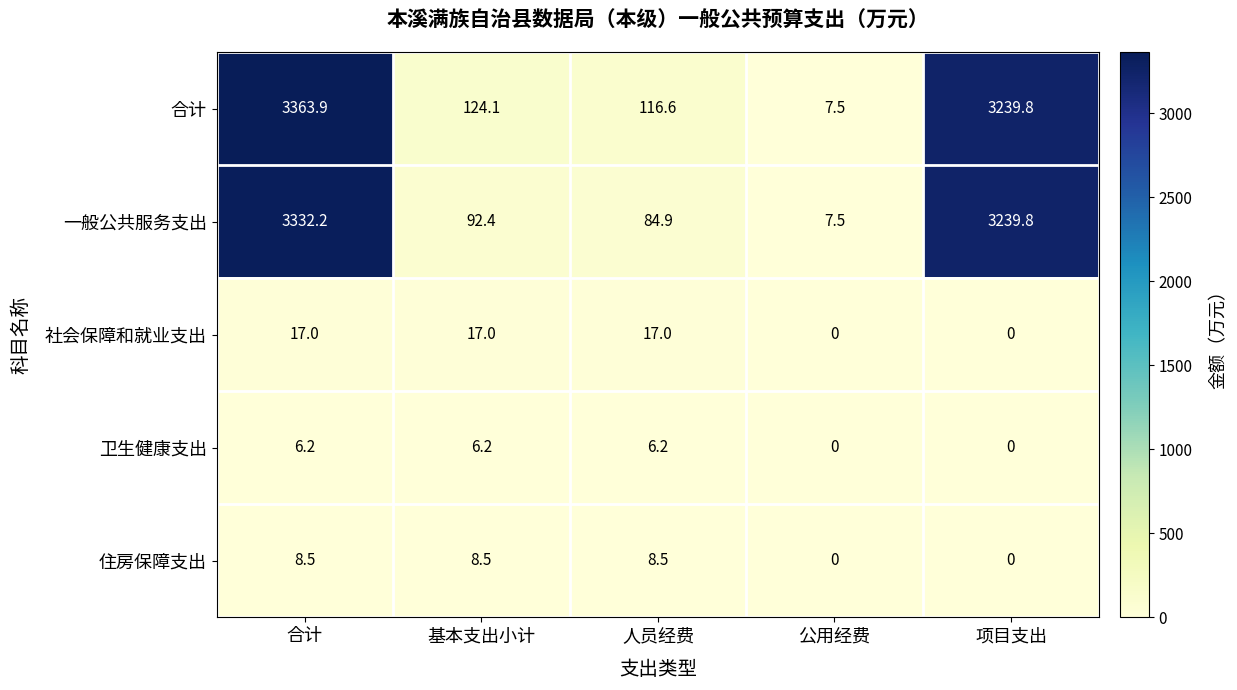

How many data points does each series have?

5